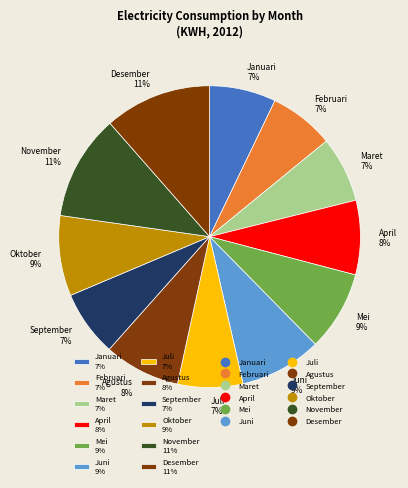

To the nearest percent, what percentage of the pie is Januari?

7%